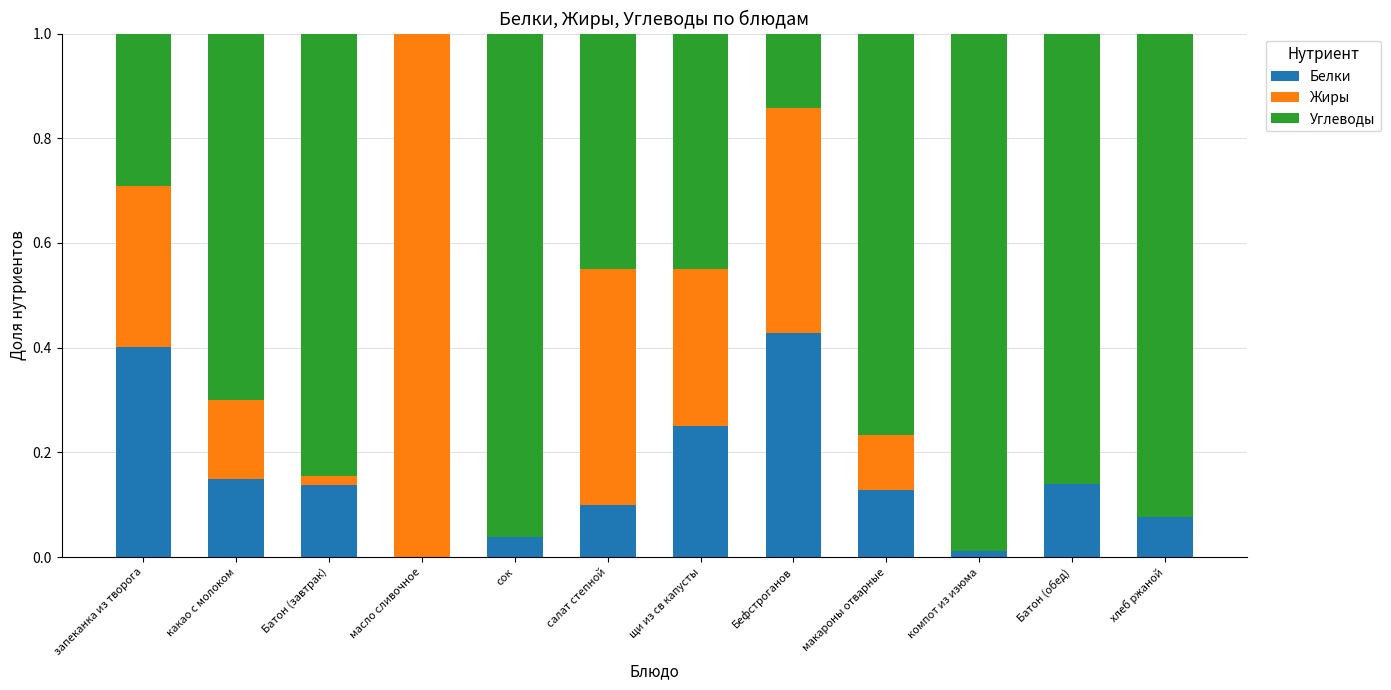

How many data points does each series have?

12